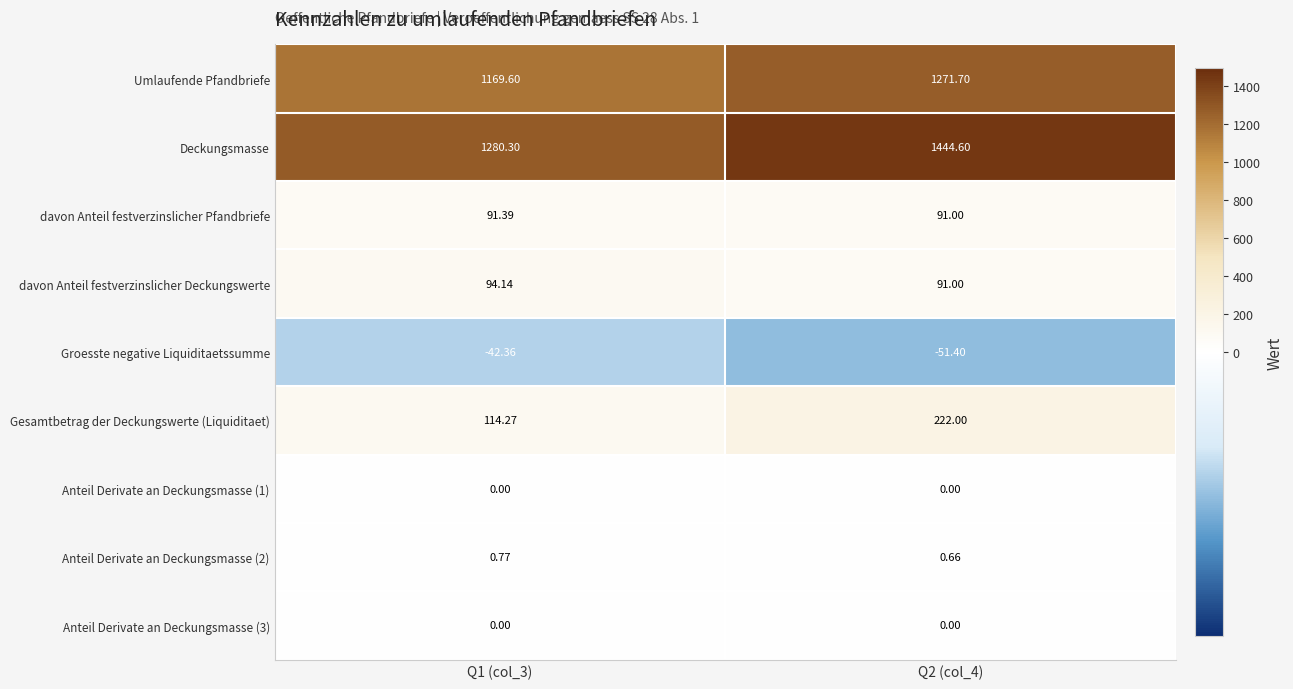

Which series has the largest total across all categories?

Deckungsmasse